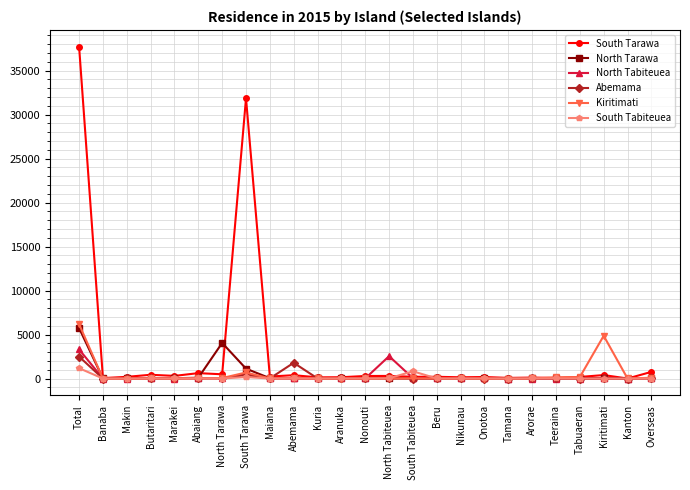

How many data points does each series have?

25